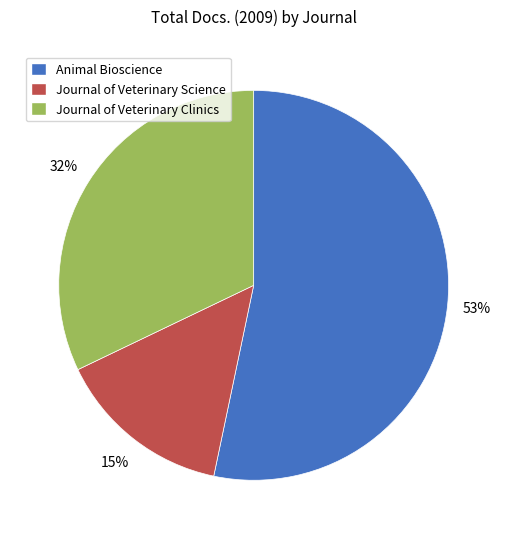

Do Animal Bioscience and Journal of Veterinary Science together represent more than half of the pie?

Yes